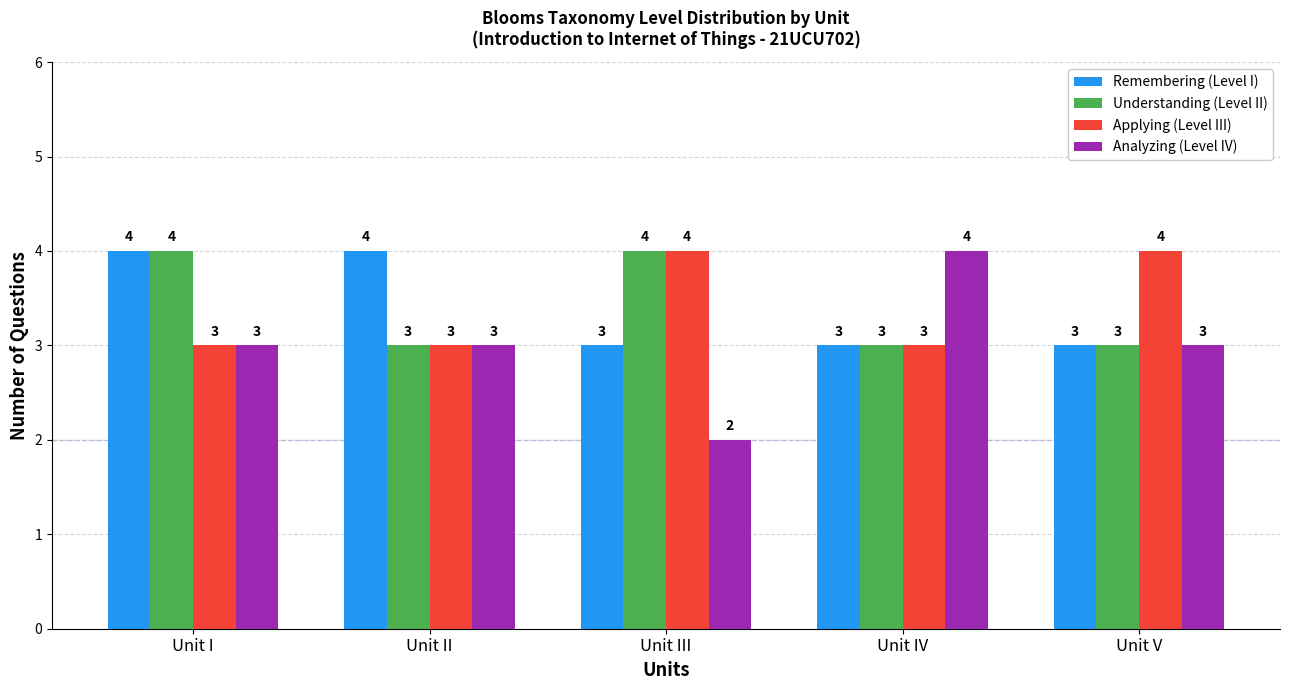

What is the maximum value shown in the chart?

4